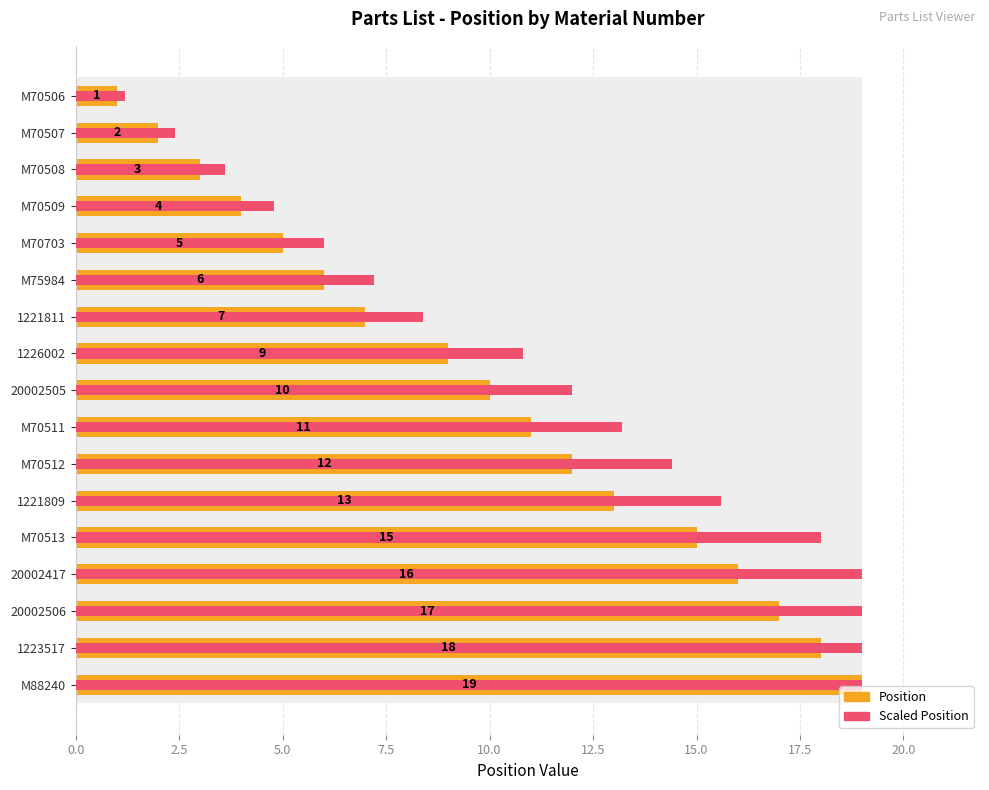

The Position series shows 2.0 at M70509. True or false?

False